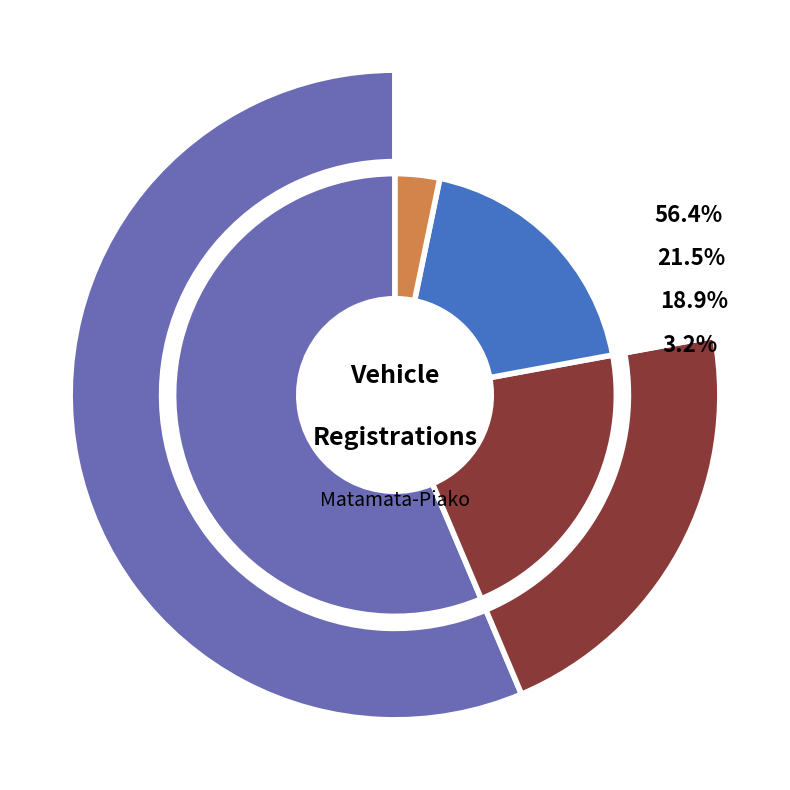

True or false: Moped accounts for 0% of the total.

True